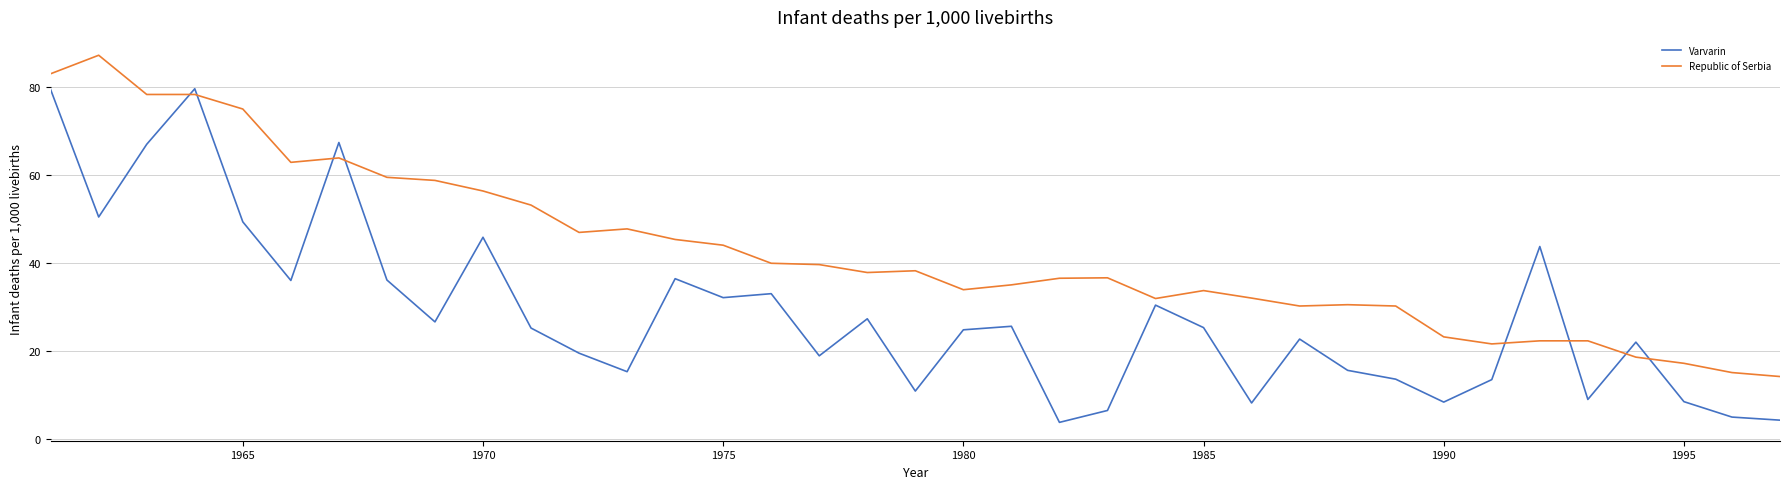

Which series has the largest range (max minus min)?

Varvarin